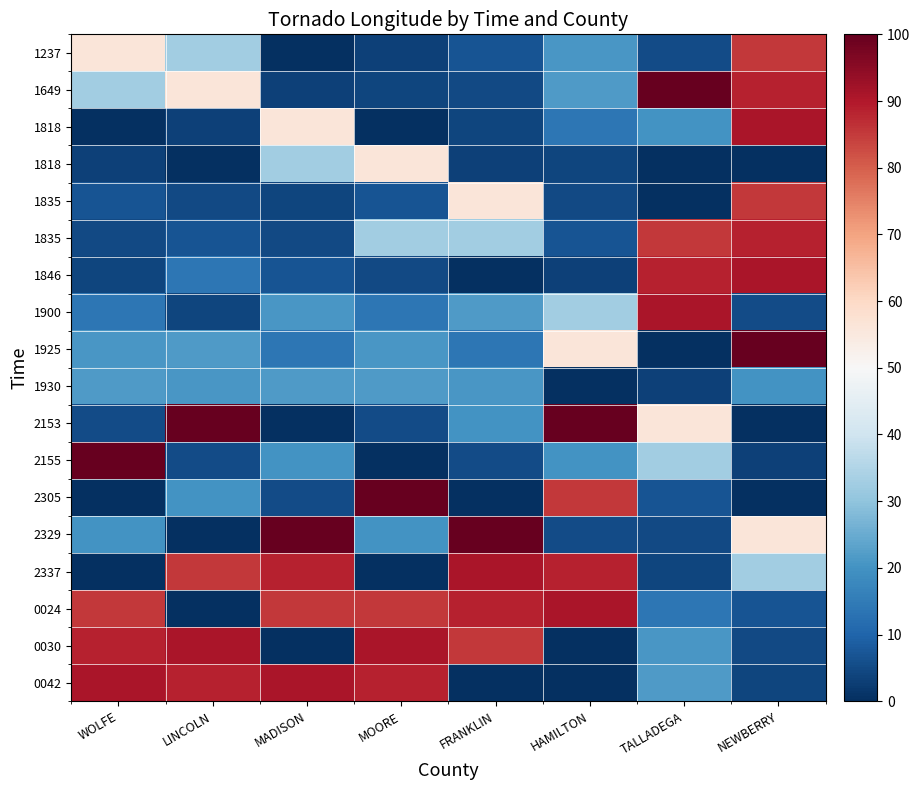

At how many categories does at least one series exceed 28?

8